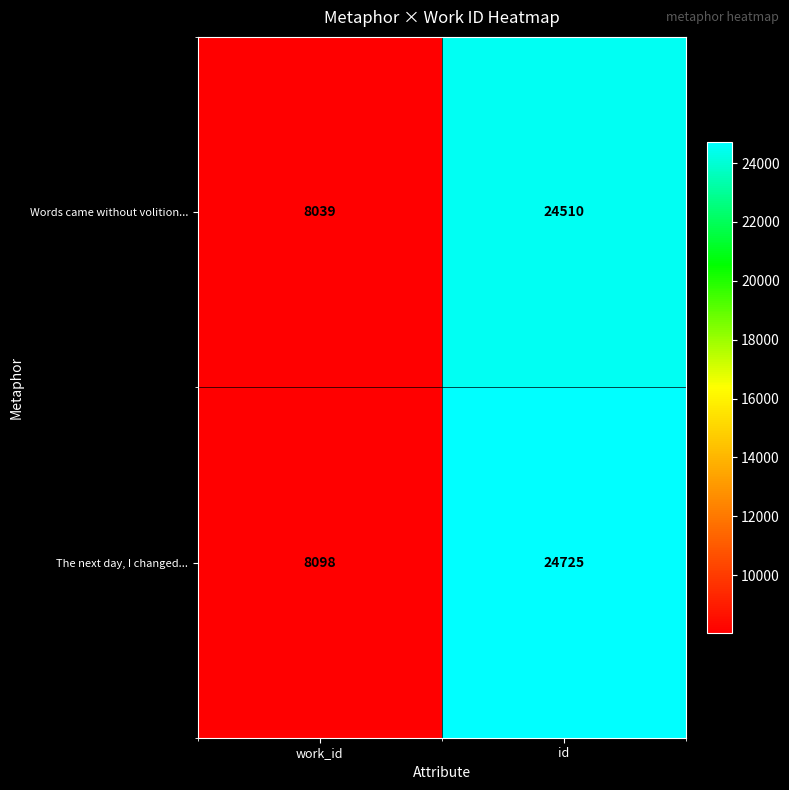

Reading left to right, transcribe all the data shown in this chart.

Words came without volition...: 8039	24510
The next day, I changed...: 8098	24725